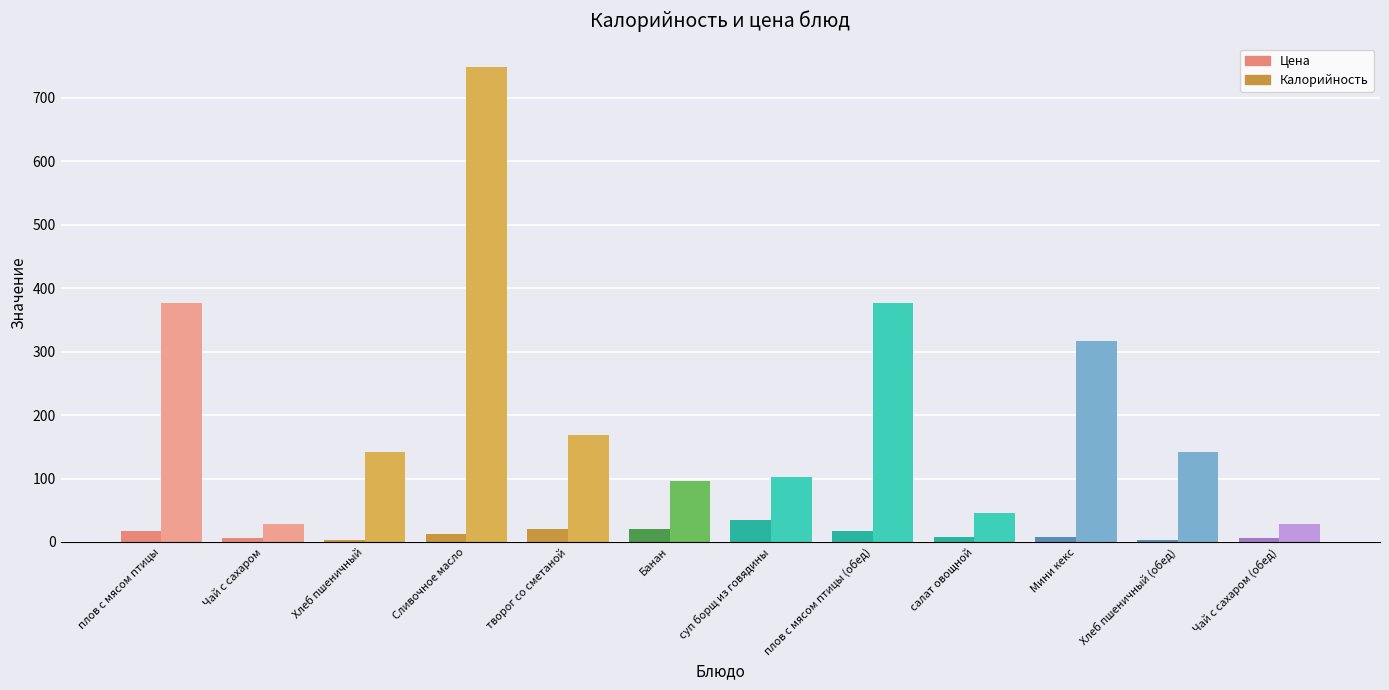

Rank the categories by Калорийность value from highest to lowest.

Сливочное масло, плов с мясом птицы, плов с мясом птицы (обед), Мини кекс, творог со сметаной, Хлеб пшеничный, Хлеб пшеничный (обед), суп борщ из говядины, Банан, салат овощной, Чай с сахаром, Чай с сахаром (обед)